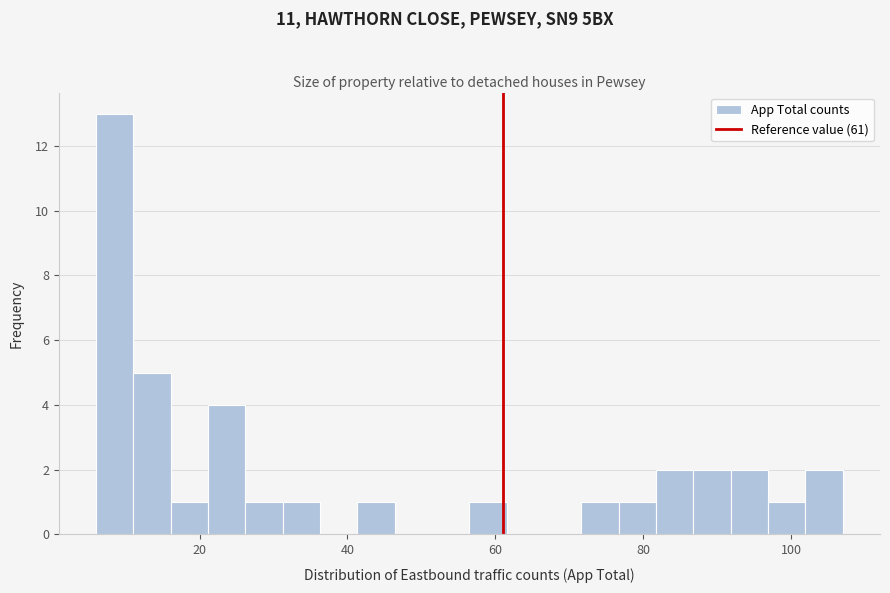

Read against the x-axis, roughly where is the centre of the tallest bar?

8